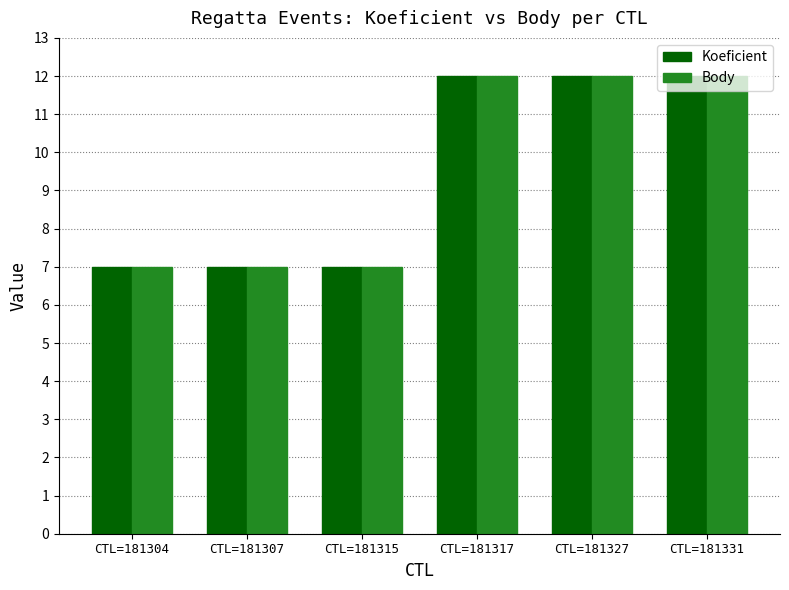

What is the total value across all series at CTL=181331?

24